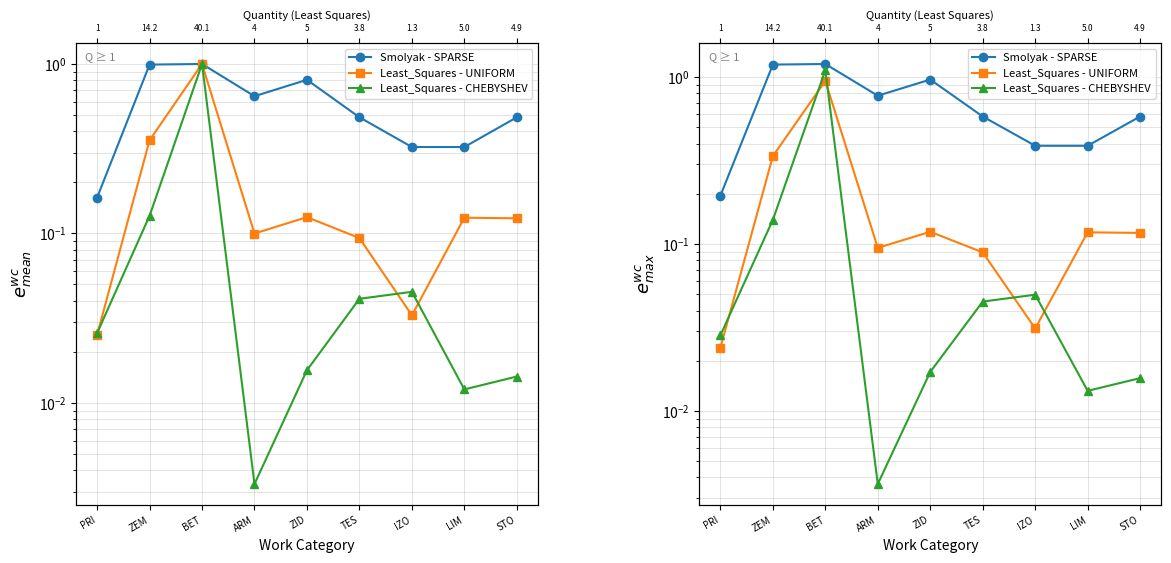

True or false: Least_Squares - UNIFORM and Smolyak - SPARSE cross at least once.

False